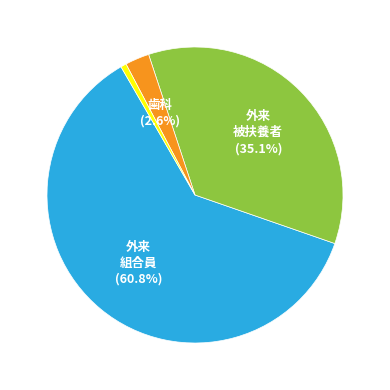

True or false: 歯科 被扶養者 accounts for 11% of the total.

False